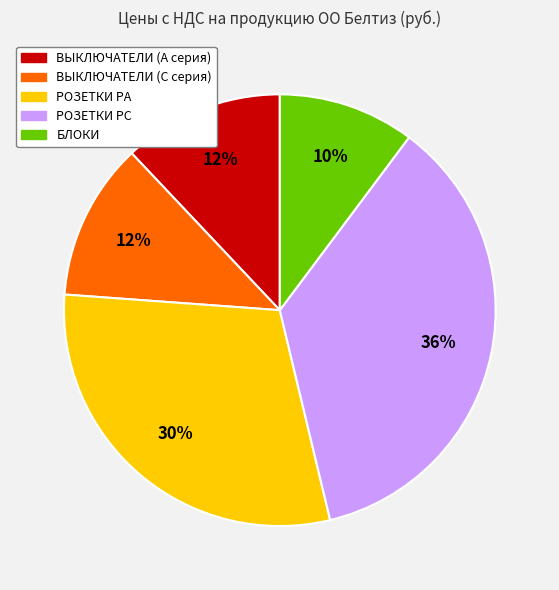

Is there a majority slice in this chart?

No